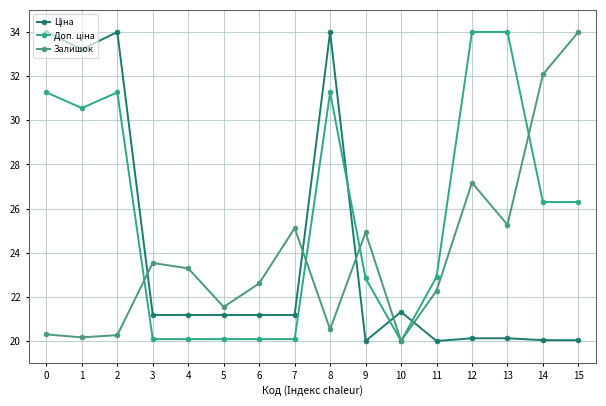

How many data points in Залишок are less than 23?

8